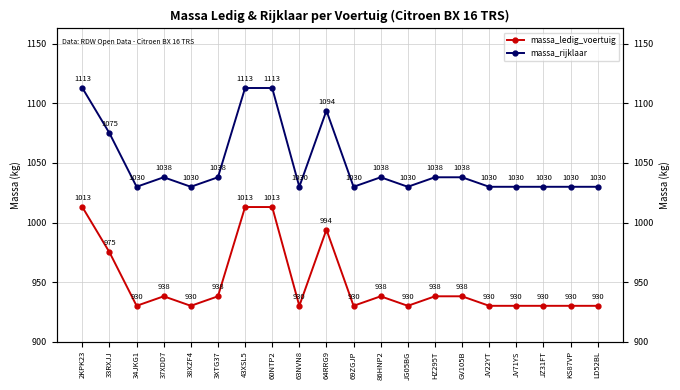

Which series has the widest spread of values?

massa_ledig_voertuig